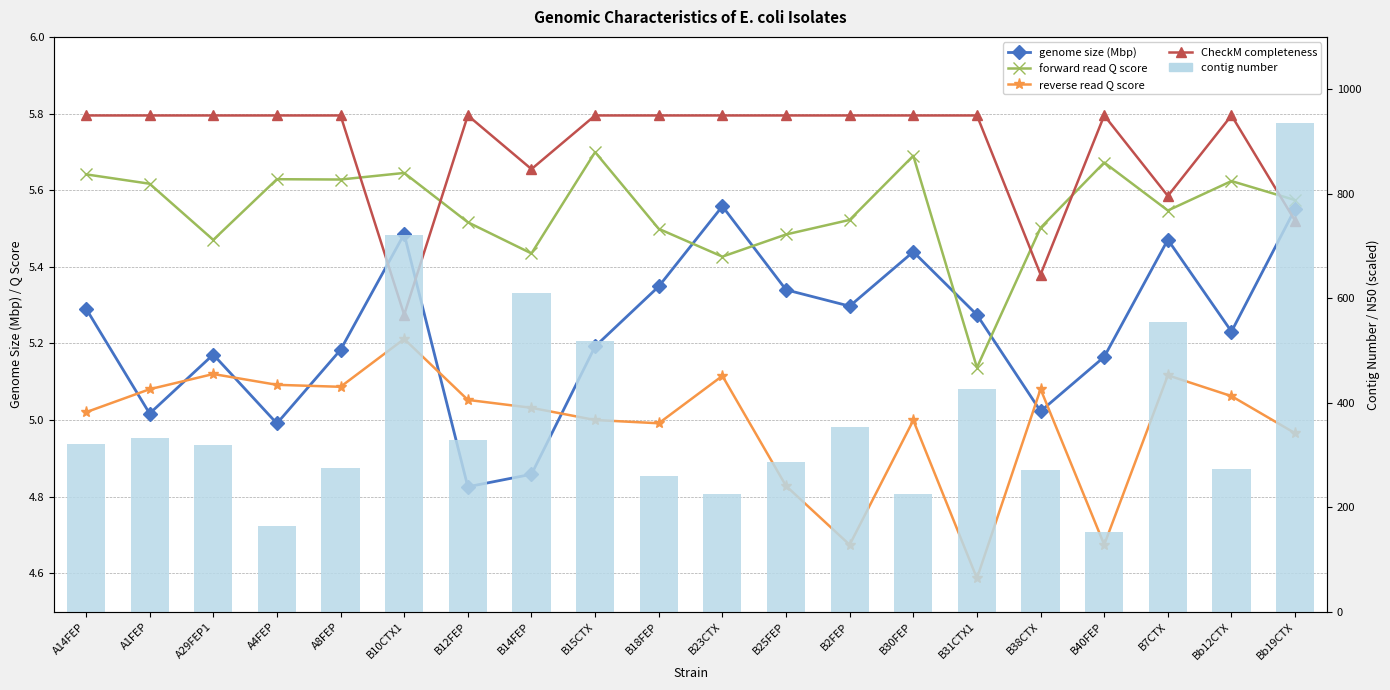

Which label corresponds to the largest value in the chart?

Bb19CTX